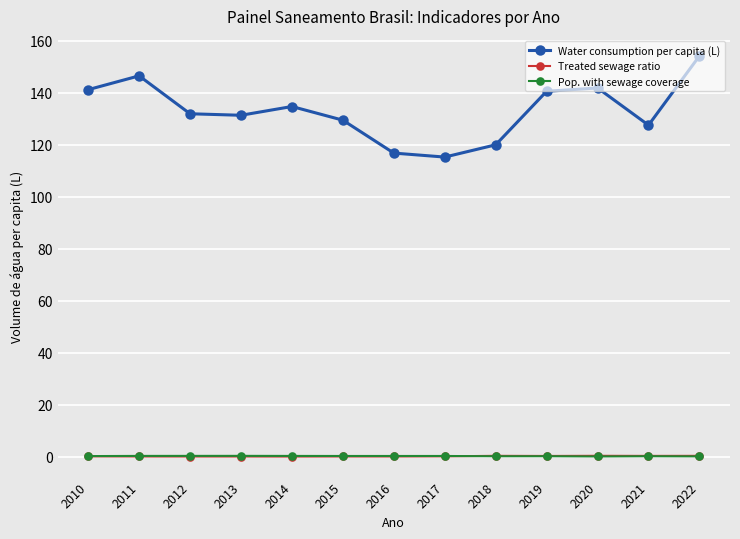

What is the sum of the Water consumption per capita (L) values at 2017 and 2010?

256.4